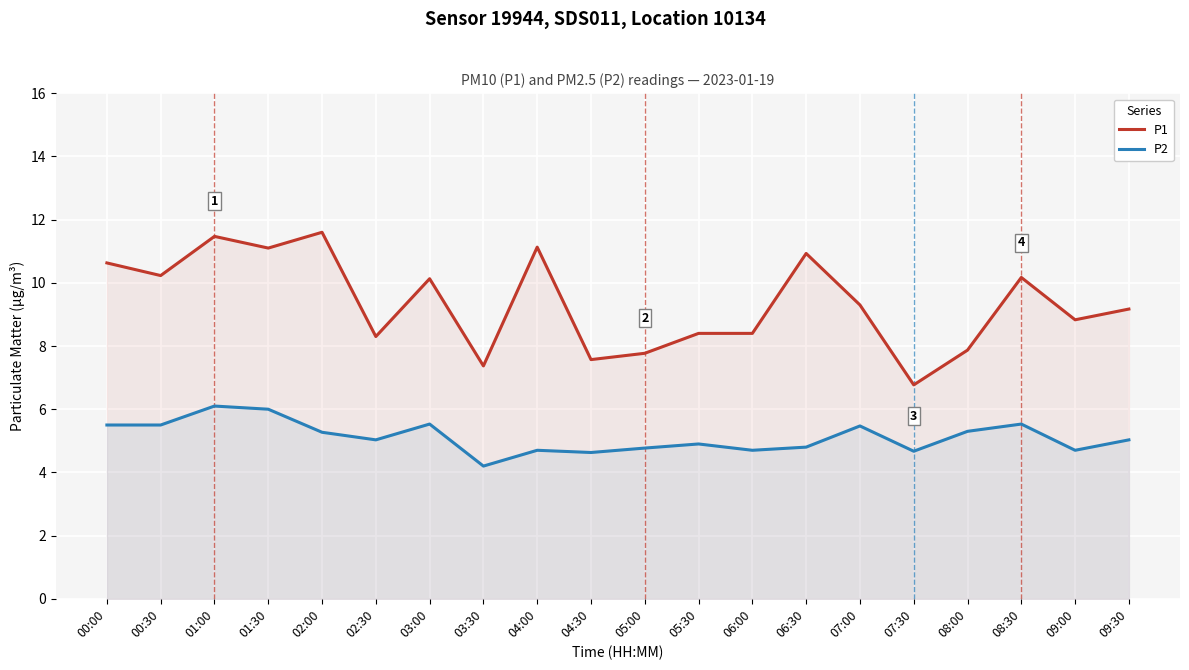

True or false: P2 and P1 intersect in this chart.

False